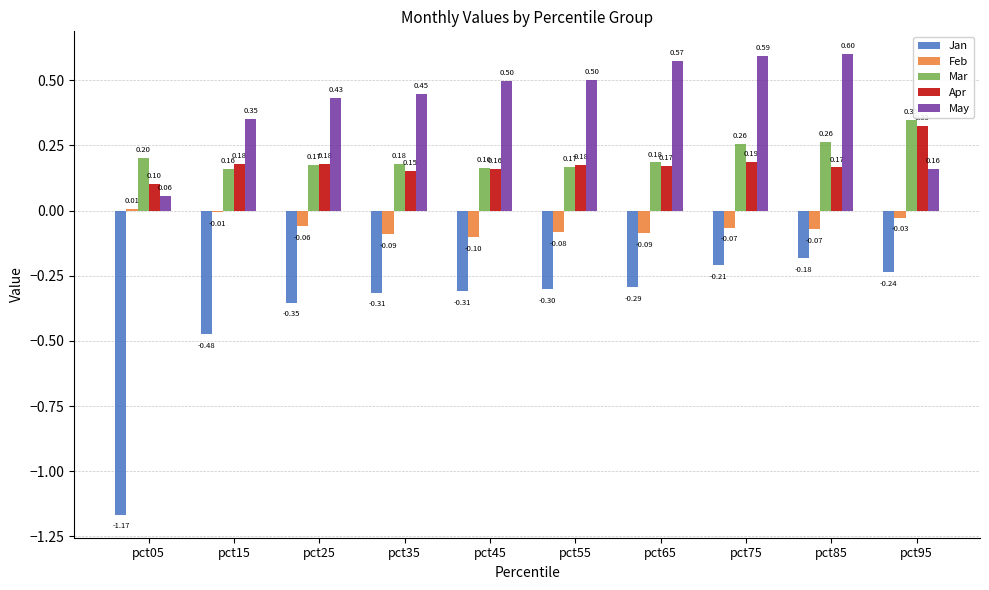

At which category is the sum across all series the highest?

pct85